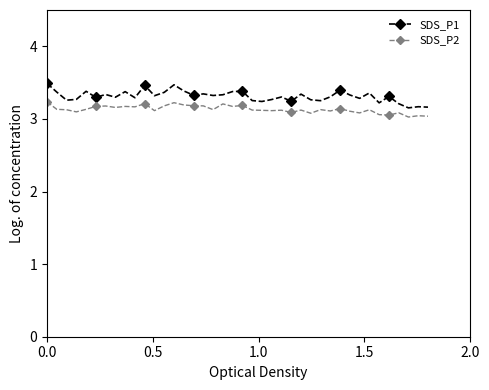

Which series has the largest range (max minus min)?

SDS_P1